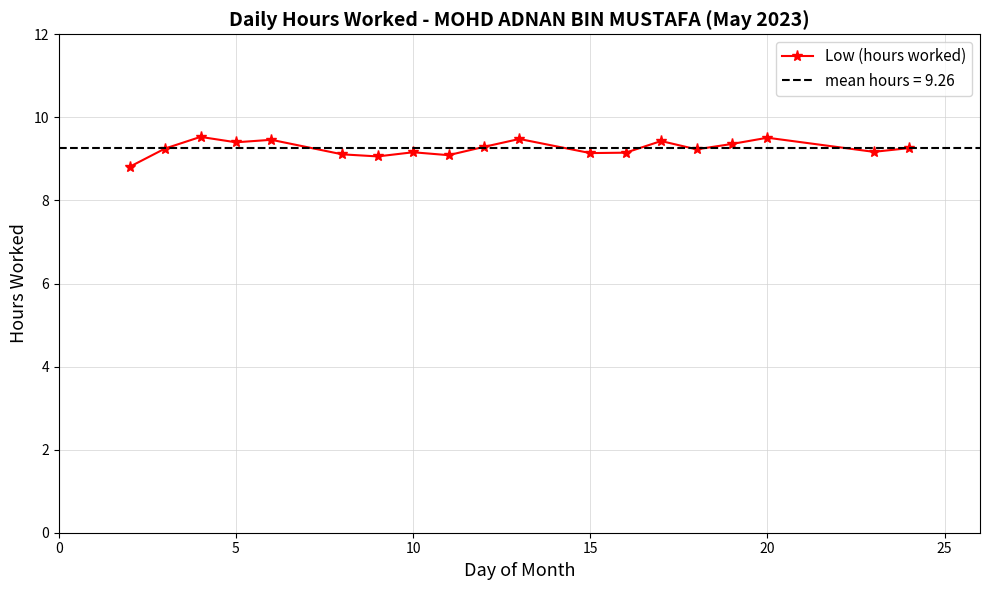

How many lines are shown in the chart?

1